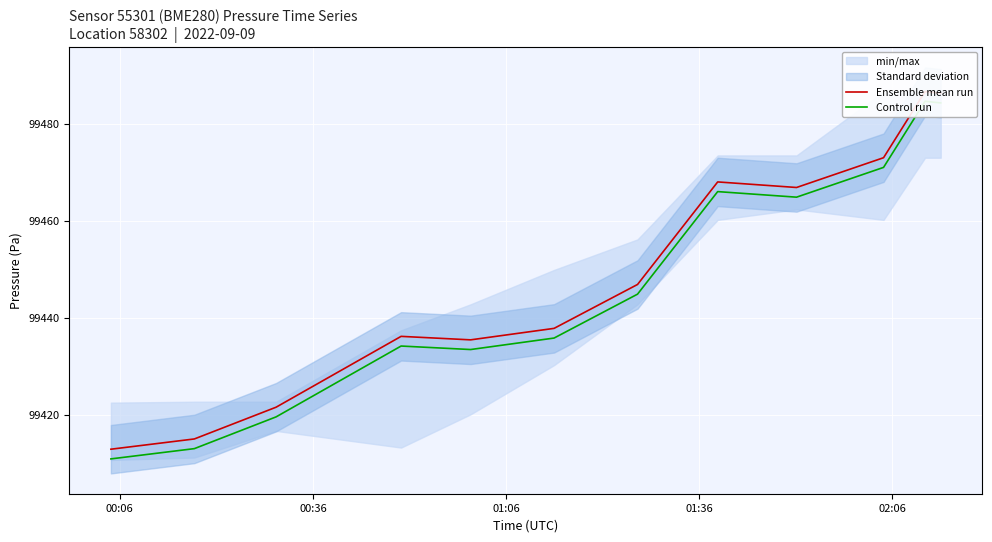

What is the value of the Control run point at the 6th from the left?

99435.8